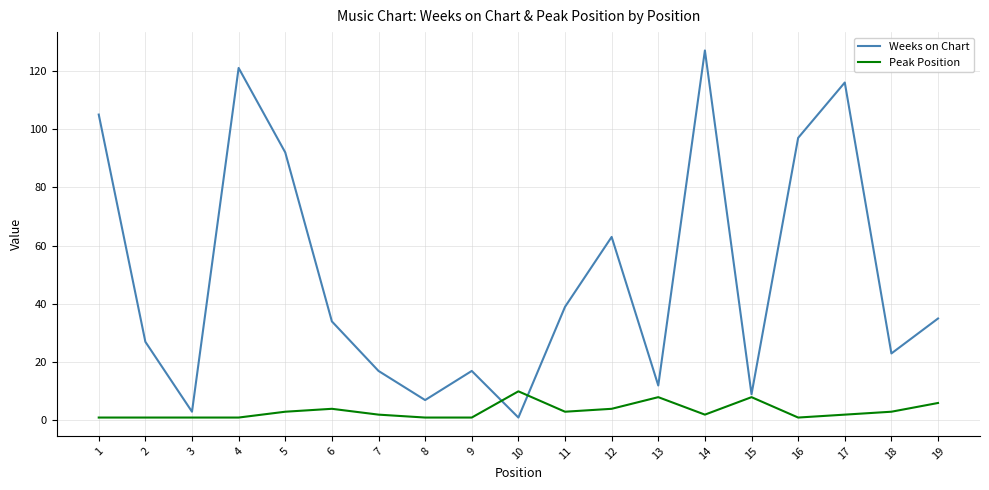

At which category is the sum across all series the highest?

14